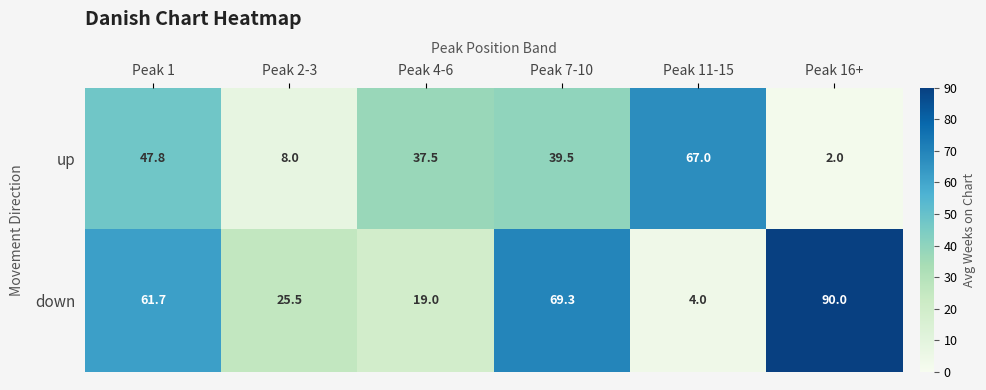

Reading left to right, transcribe all the data shown in this chart.

up: 47.8	8.0	37.5	39.5	67.0	2.0
down: 61.7	25.5	19.0	69.3	4.0	90.0